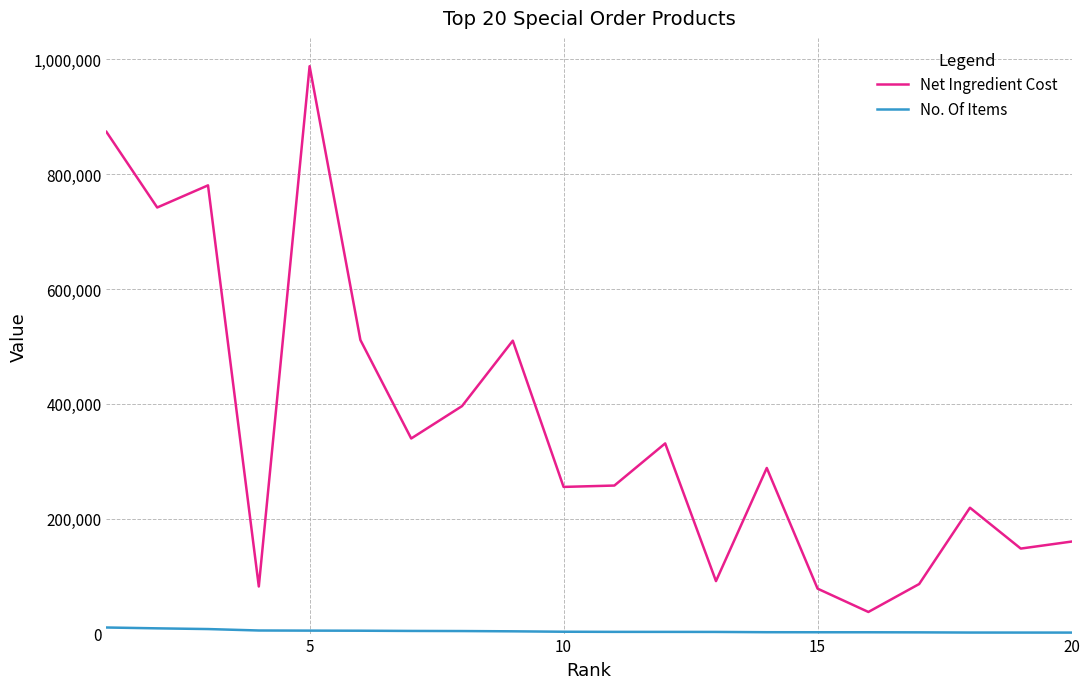

What is the difference between the maximum and minimum values in the Net Ingredient Cost series?

950251.6